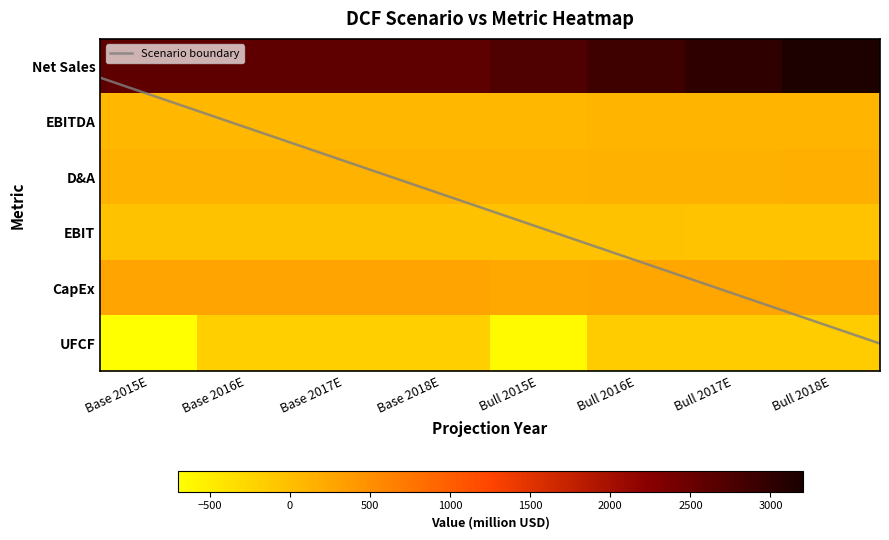

True or false: UFCF has a value of -981.3 at Bull 2015E.

False